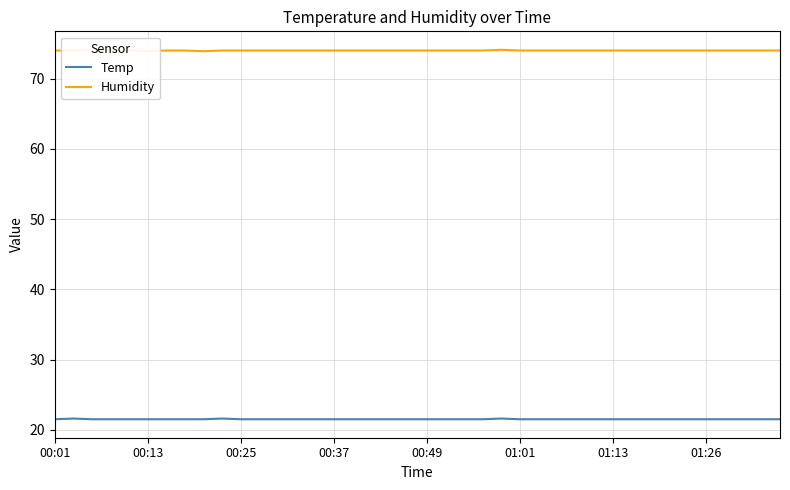

True or false: Temp and Humidity intersect in this chart.

False